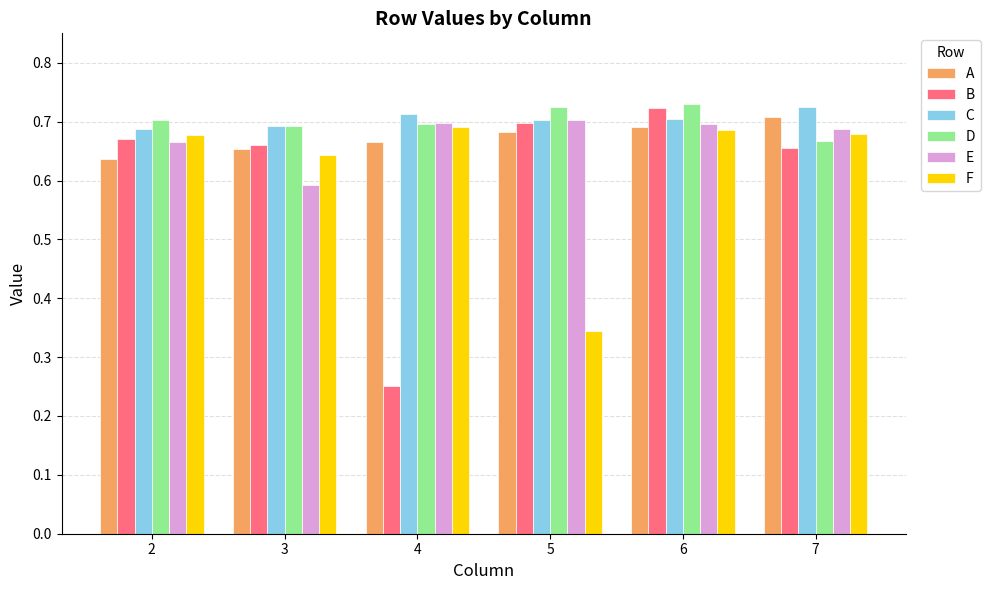

At how many categories does at least one series exceed 0?

6